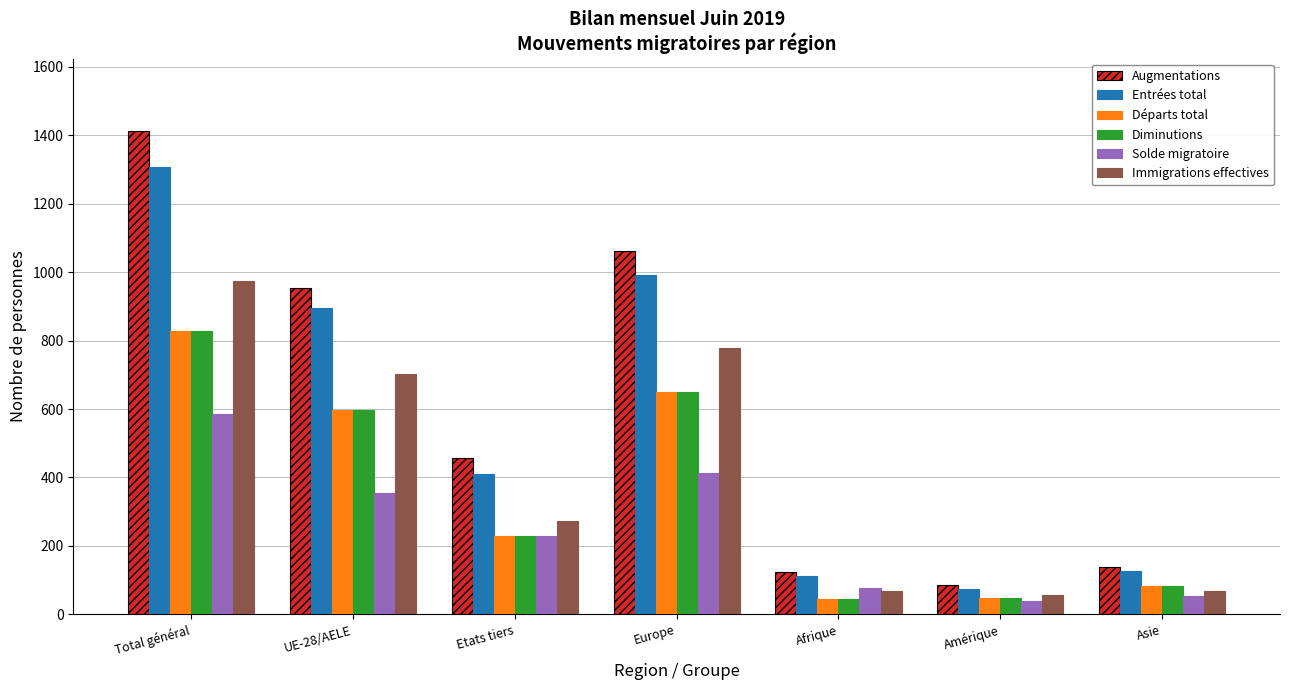

Which label corresponds to the largest value in the chart?

Total général